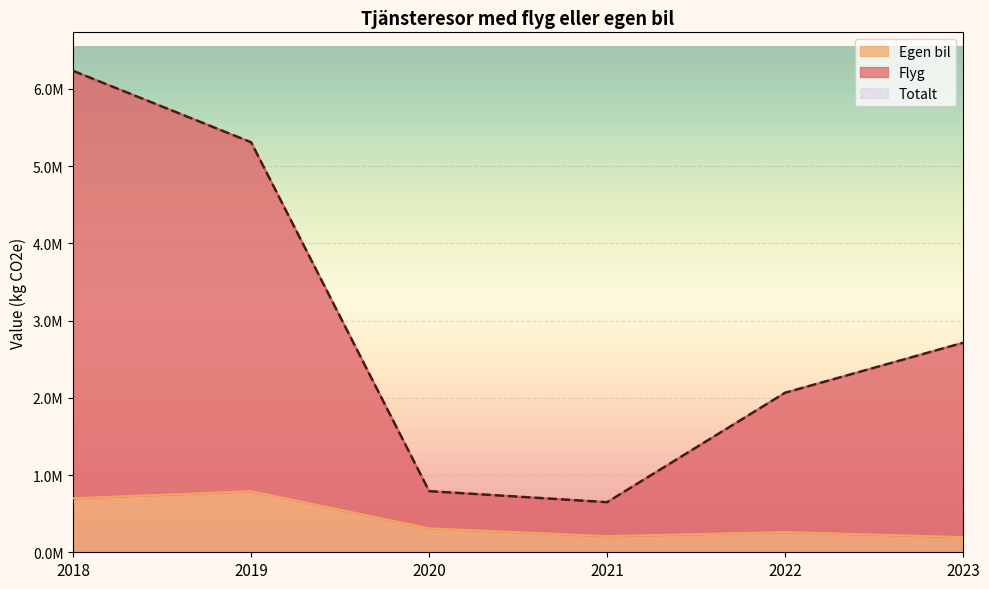

Reading right to left, list all the values displayed in this chart.

Flyg: 2713565.4	2066371.6	648855.6	792063.9	5310114.0	6235040.0
Egen bil: 195866.4	261070.6	208356.4	310202.4	790577.0	698819.0
Totalt: 2713565.4	2066371.6	648855.6	792063.9	5310114.0	6235040.0